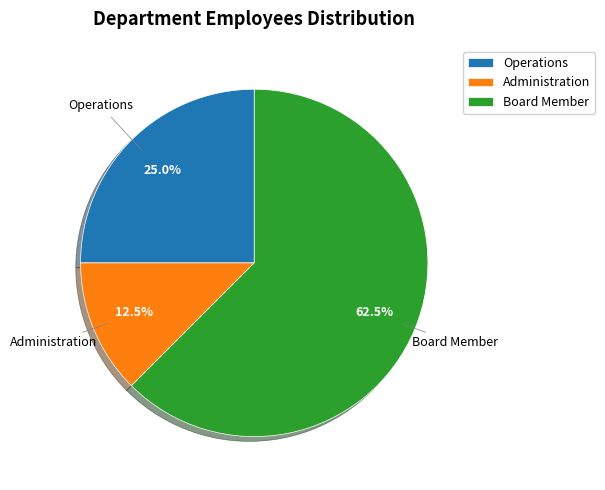

Is the sum of Operations and Board Member greater than half?

Yes